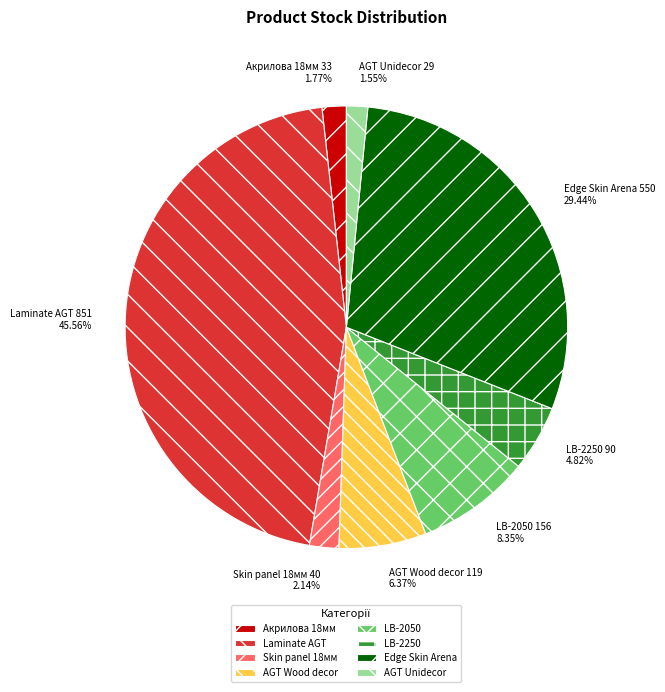

Which has a higher value, AGT Wood decor or Акрилова 18мм?

AGT Wood decor